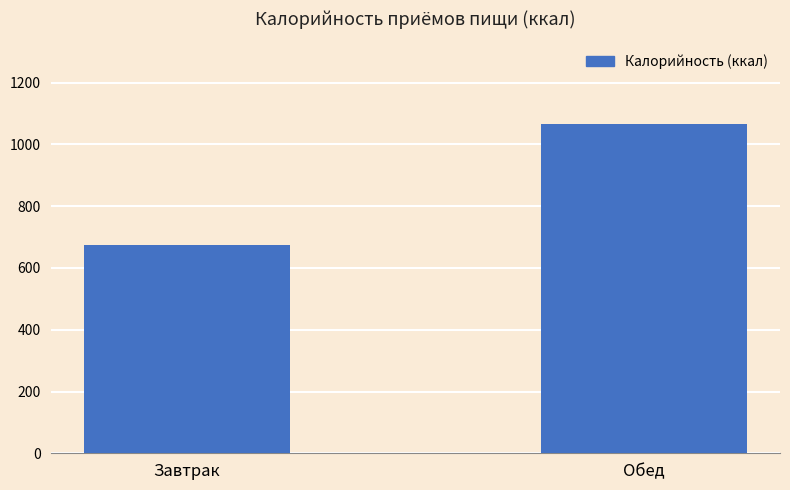

Approximately how many times larger is the value at Завтрак compared to Обед?

0.6